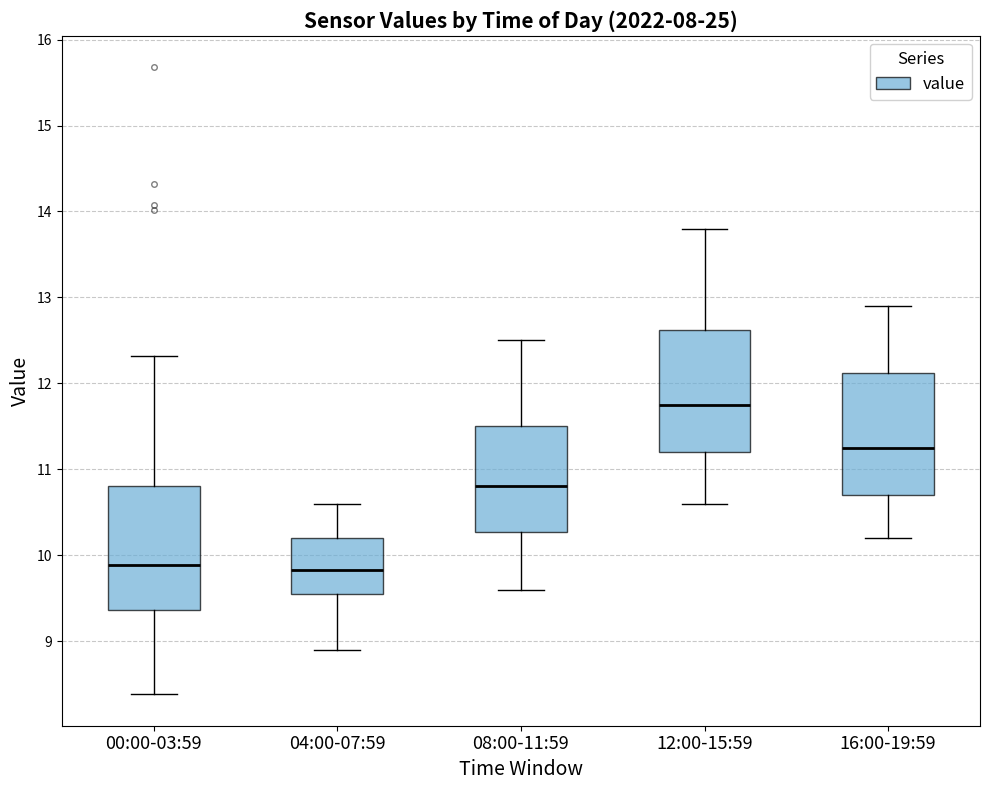

Reading left to right, read every box against the y-axis: the position of its median line, the range the box covers, and the ends of its whiskers. The values are not printed on the chart, so give them approximately, as read against the axis.

00:00-03:59: median 9.9, box 9.4 to 10.8, whiskers 8.4 to 12.3
04:00-07:59: median 9.8, box 9.6 to 10.2, whiskers 8.9 to 10.6
08:00-11:59: median 10.8, box 10.3 to 11.5, whiskers 9.6 to 12.5
12:00-15:59: median 11.8, box 11.2 to 12.6, whiskers 10.6 to 13.8
16:00-19:59: median 11.3, box 10.7 to 12.1, whiskers 10.2 to 12.9